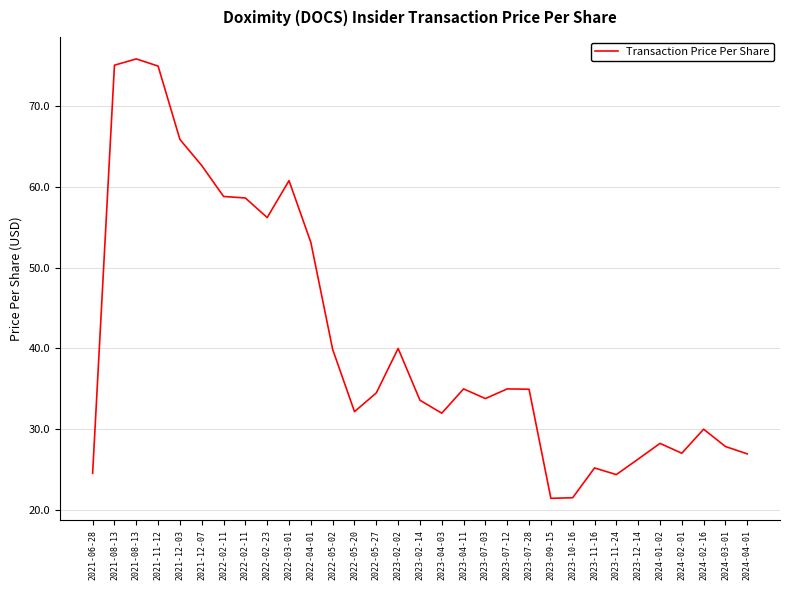

The chart shows a value of 88.4 at 2022-02-11. True or false?

False